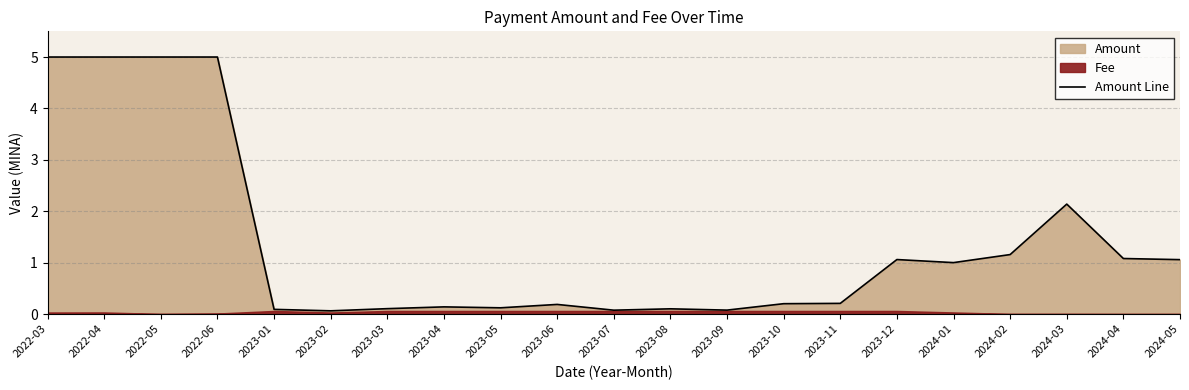

True or false: there are more than 0 points higher than both neighbors.

True